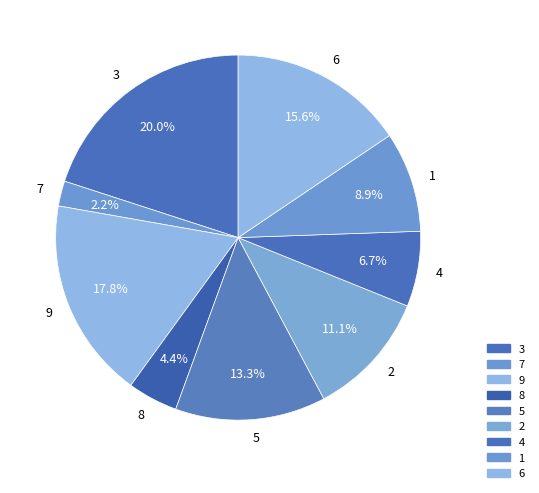

The 9 slice represents 18% of the pie. True or false?

True